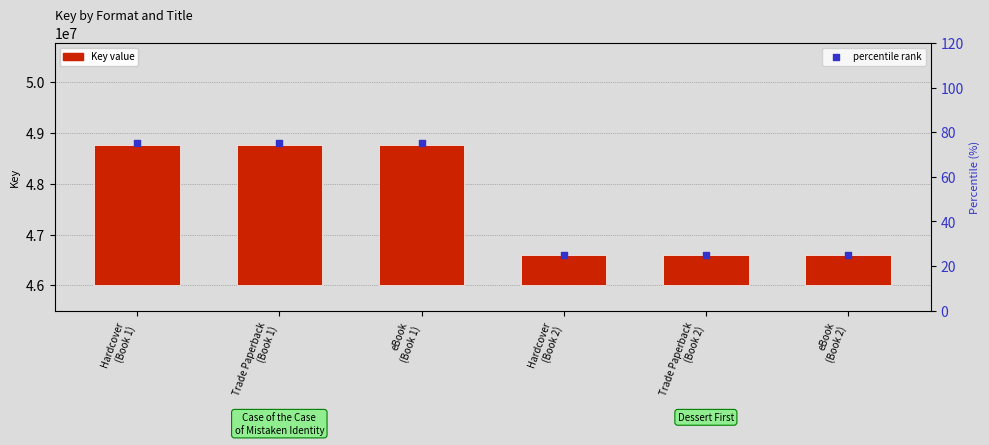

Between eBook
(Book 2) and Hardcover
(Book 1), which is larger?

Hardcover
(Book 1)